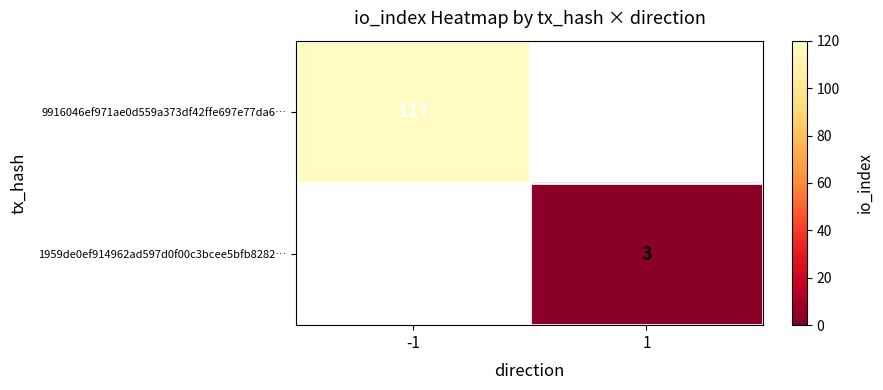

The 1959de0ef914962ad597d0f00c3bcee5bfb8282… series shows 3 at 1. True or false?

True